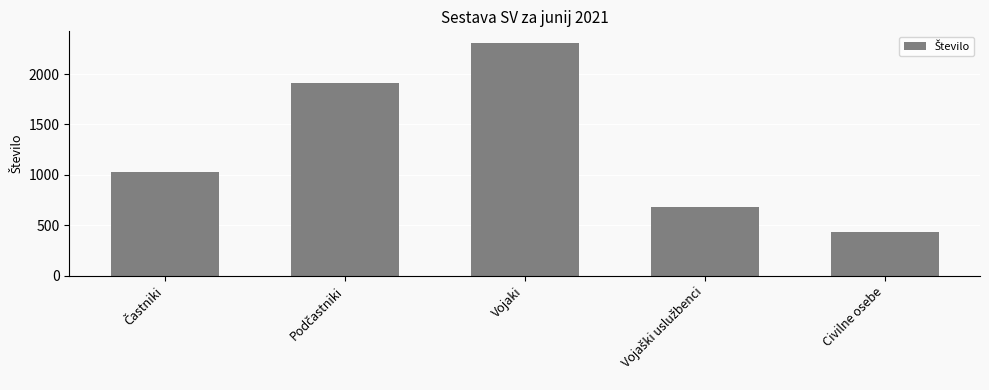

What is the value of the 1st bar from the left?

1029